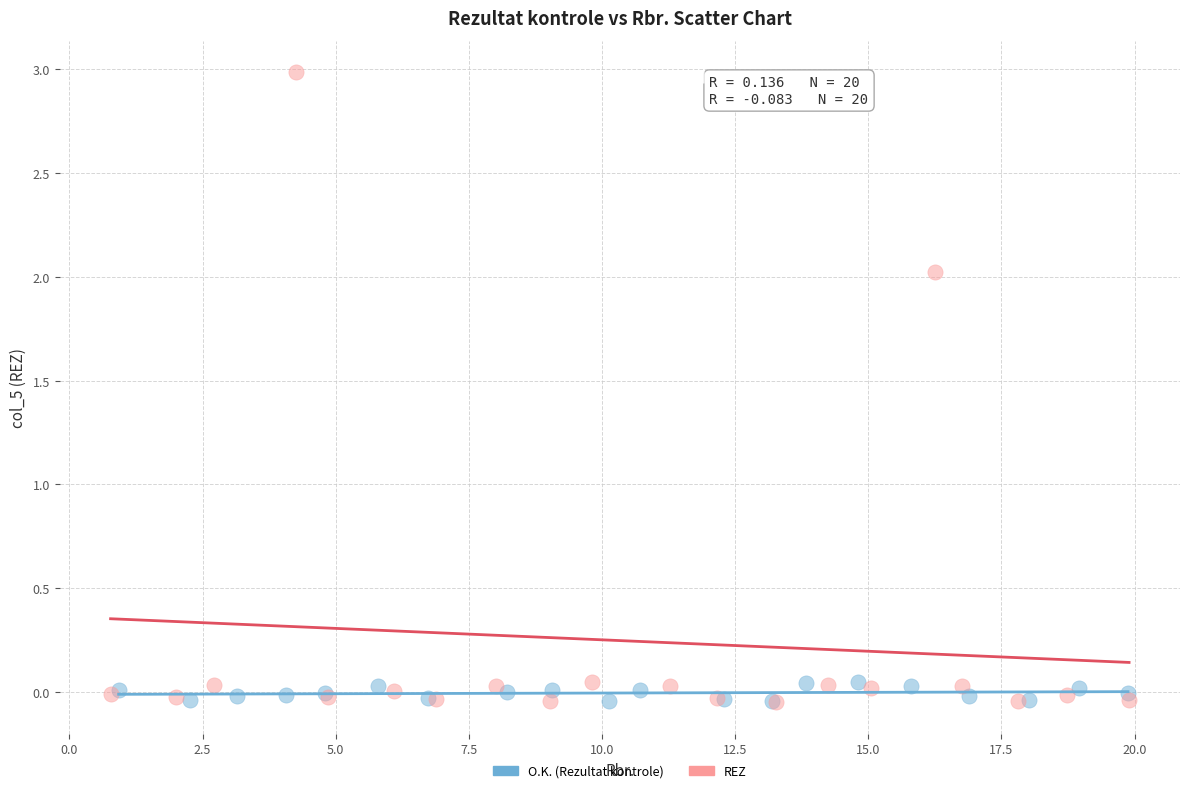

Which series contains the highest Y value?

REZ